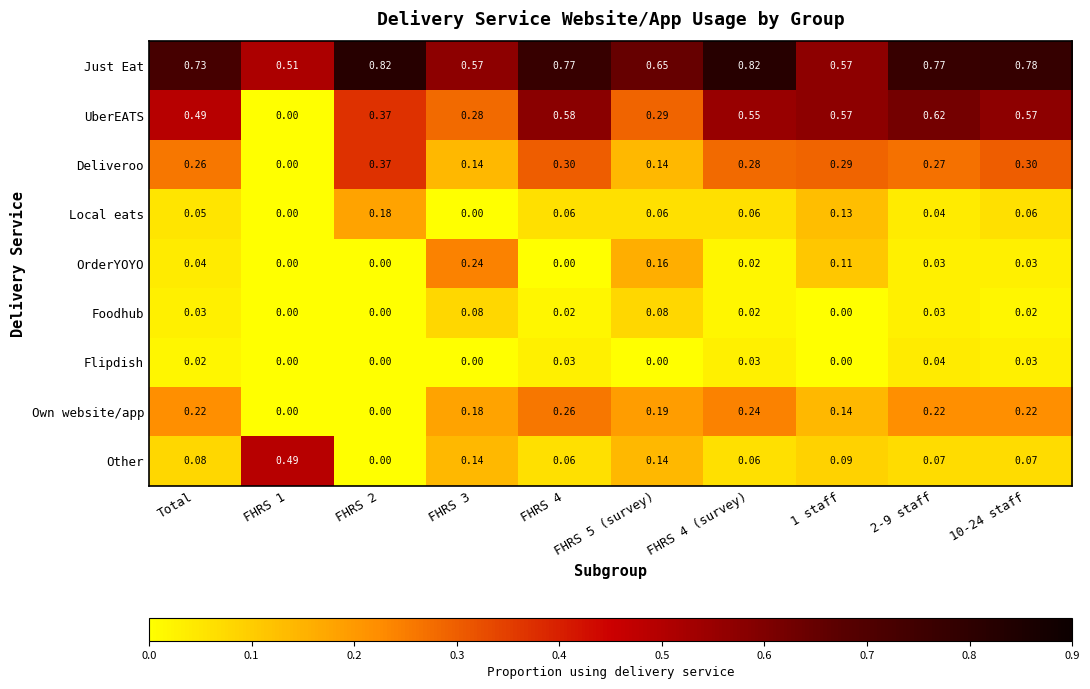

Rank the series by their maximum value, from highest to lowest.

Just Eat, UberEATS, Other, Deliveroo, Own website/app, OrderYOYO, Local eats, Foodhub, Flipdish